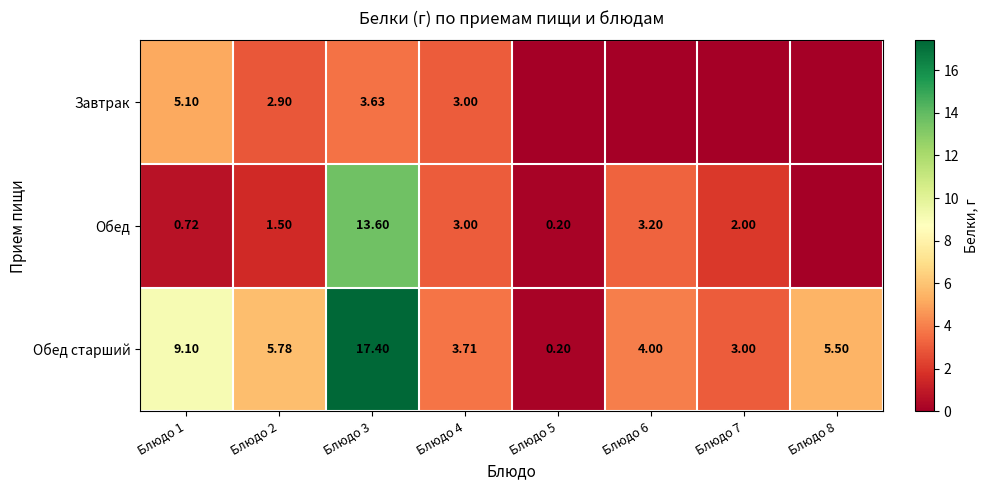

Between Блюдо 1 and Блюдо 4, which series saw the biggest shift?

Обед старший